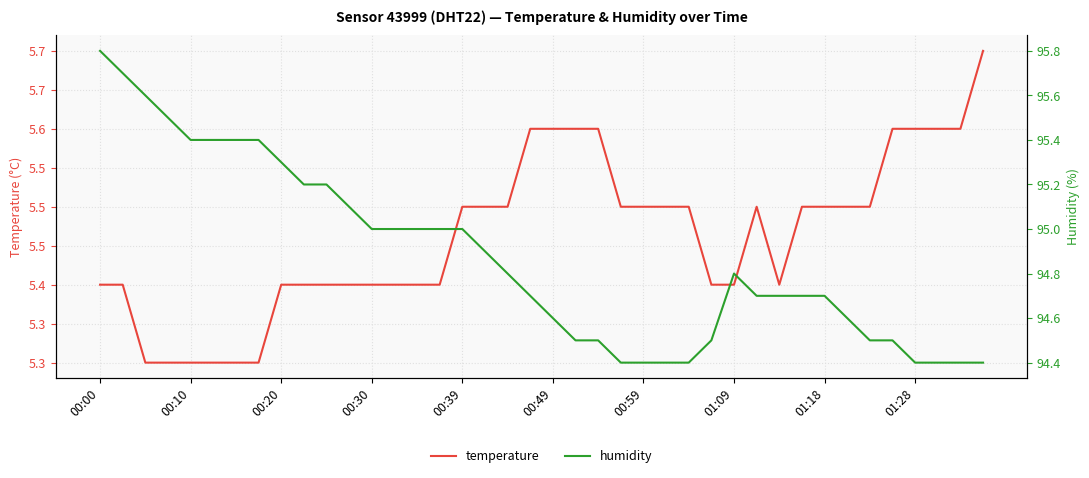

What is the minimum value shown in the chart?

5.3